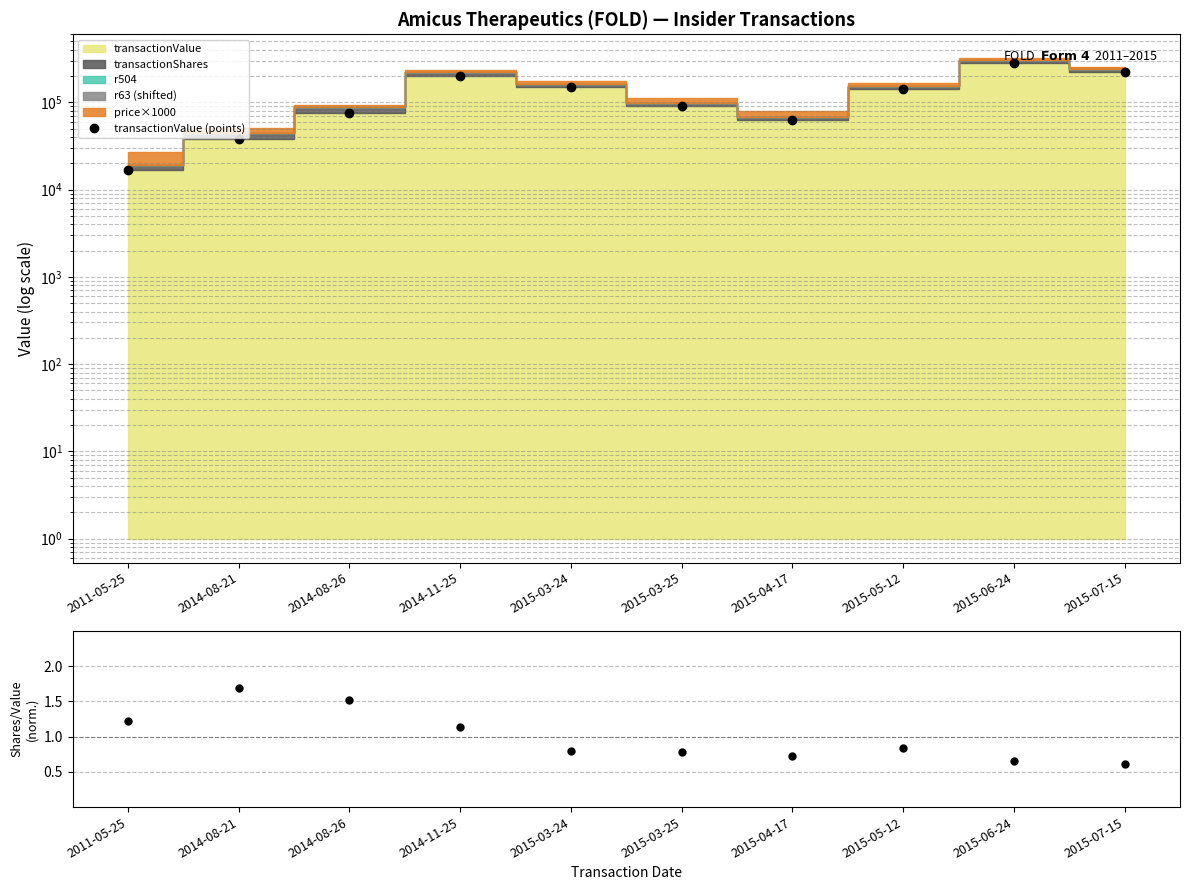

What is the label of the 8th point from the left?

2015-05-12